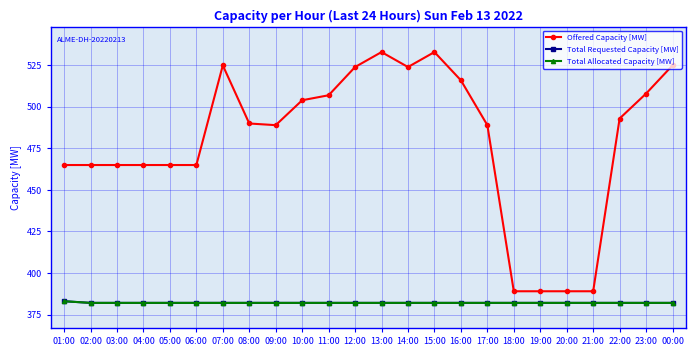

True or false: Offered Capacity [MW] and Total Allocated Capacity [MW] cross at least once.

False